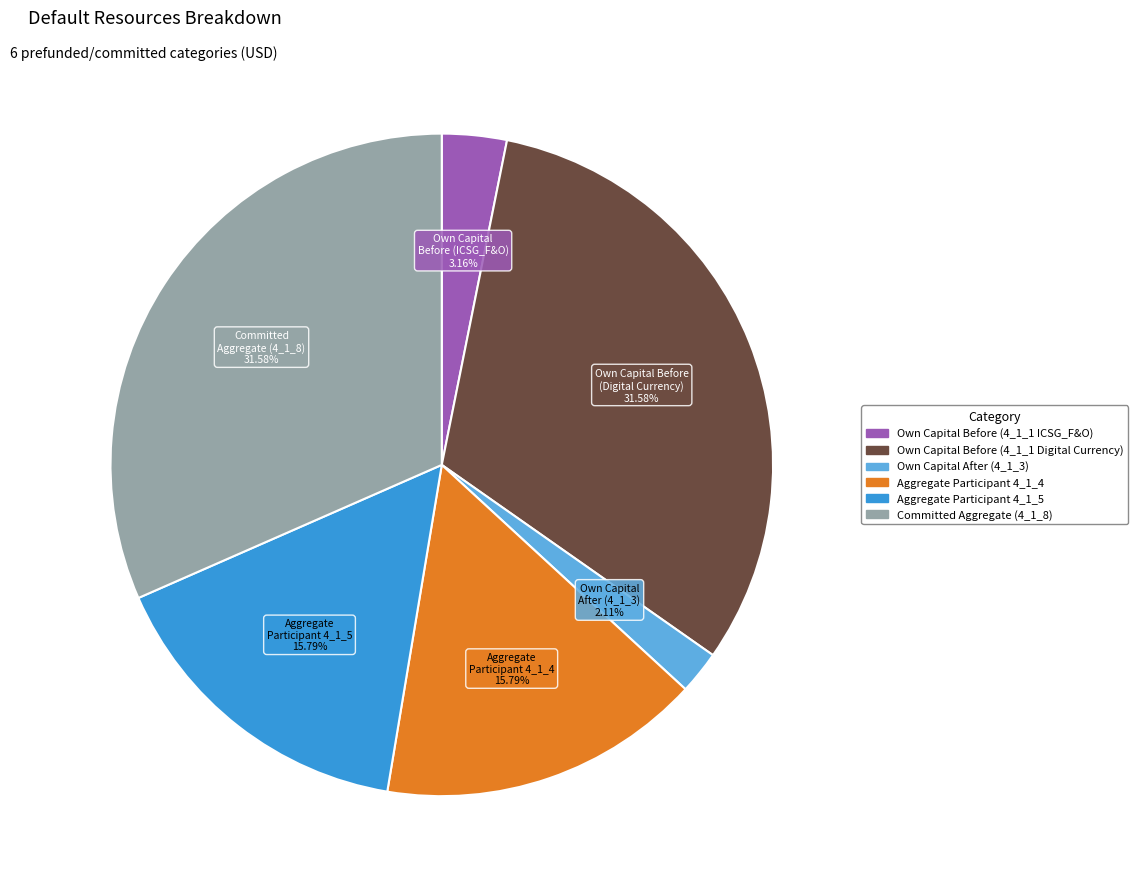

What is the smallest slice in the pie chart?

Own Capital After (4_1_3)